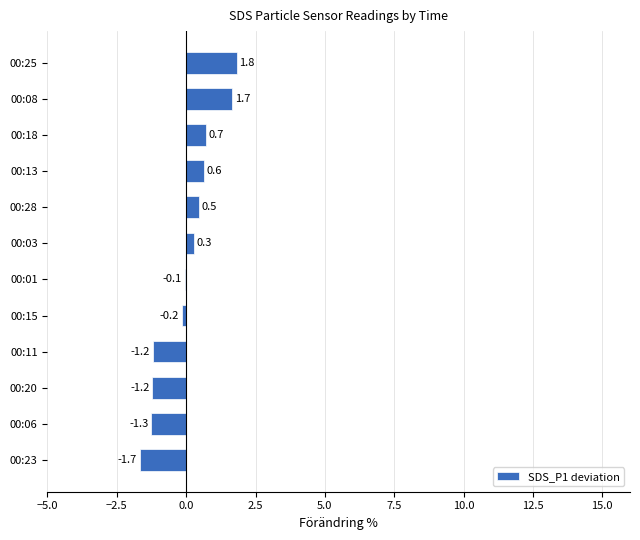

Which has a higher value, 00:23 or 00:20?

00:20